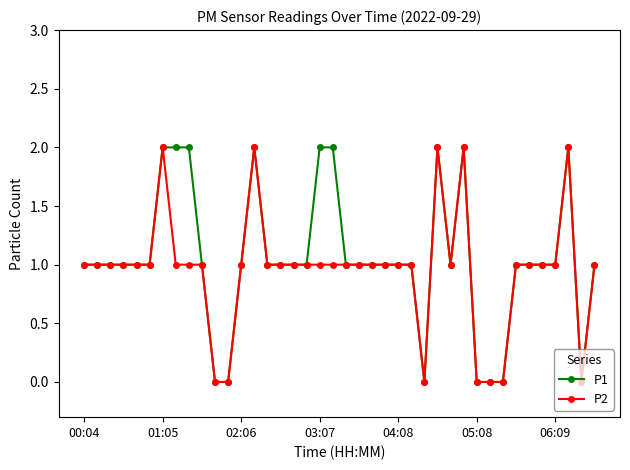

True or false: P1 has more than 1 points higher than both neighbors.

True